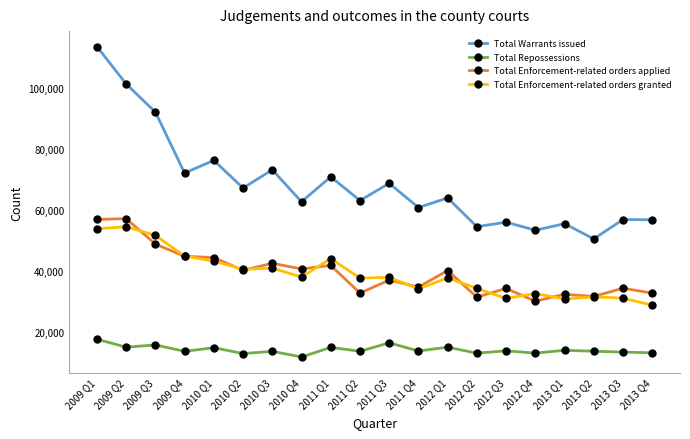

What is the maximum value shown in the chart?

113455